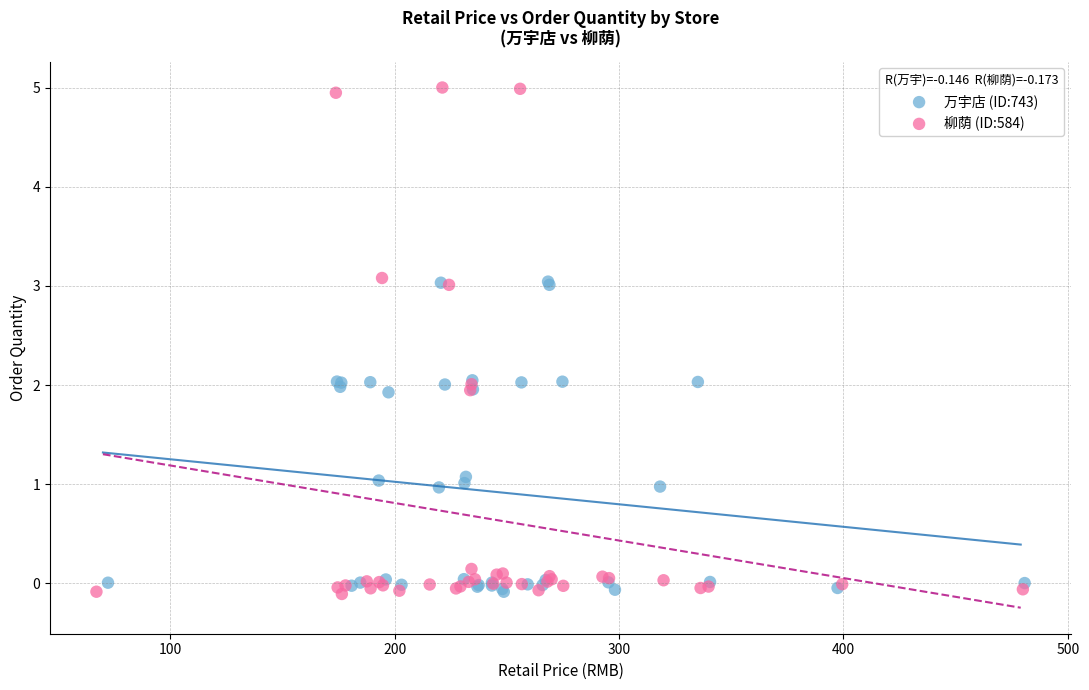

Which series reaches the maximum Y coordinate?

柳荫 (ID:584)